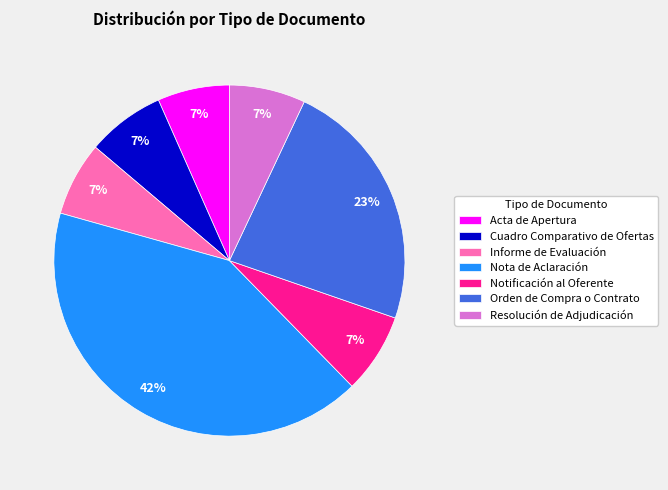

Which category has the biggest portion of the pie?

Nota de Aclaración